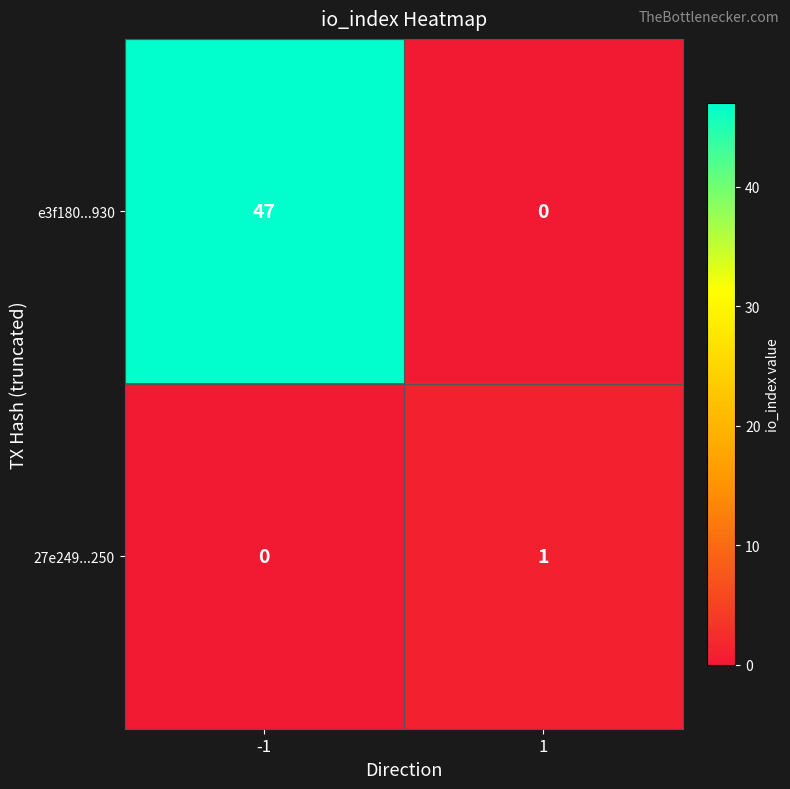

What is the spread (max minus min) of values at -1?

47